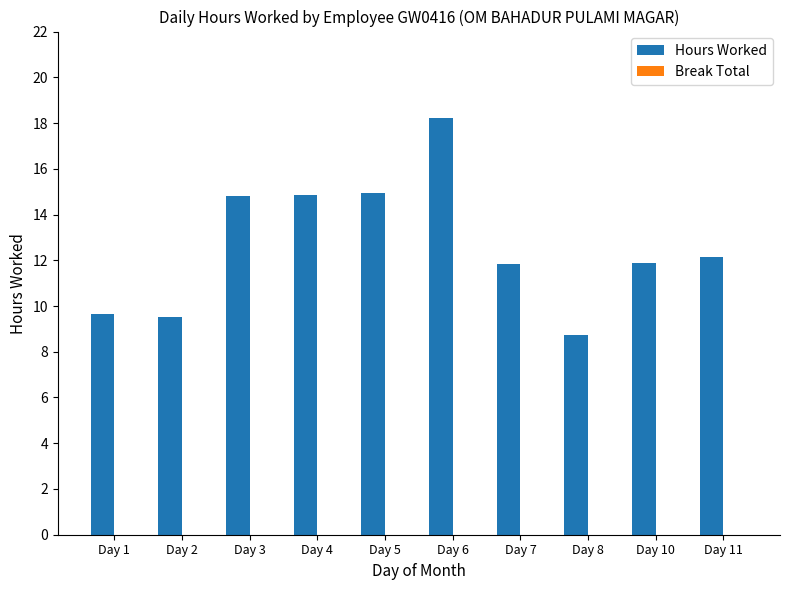

Read the value at Day 7.

11.8